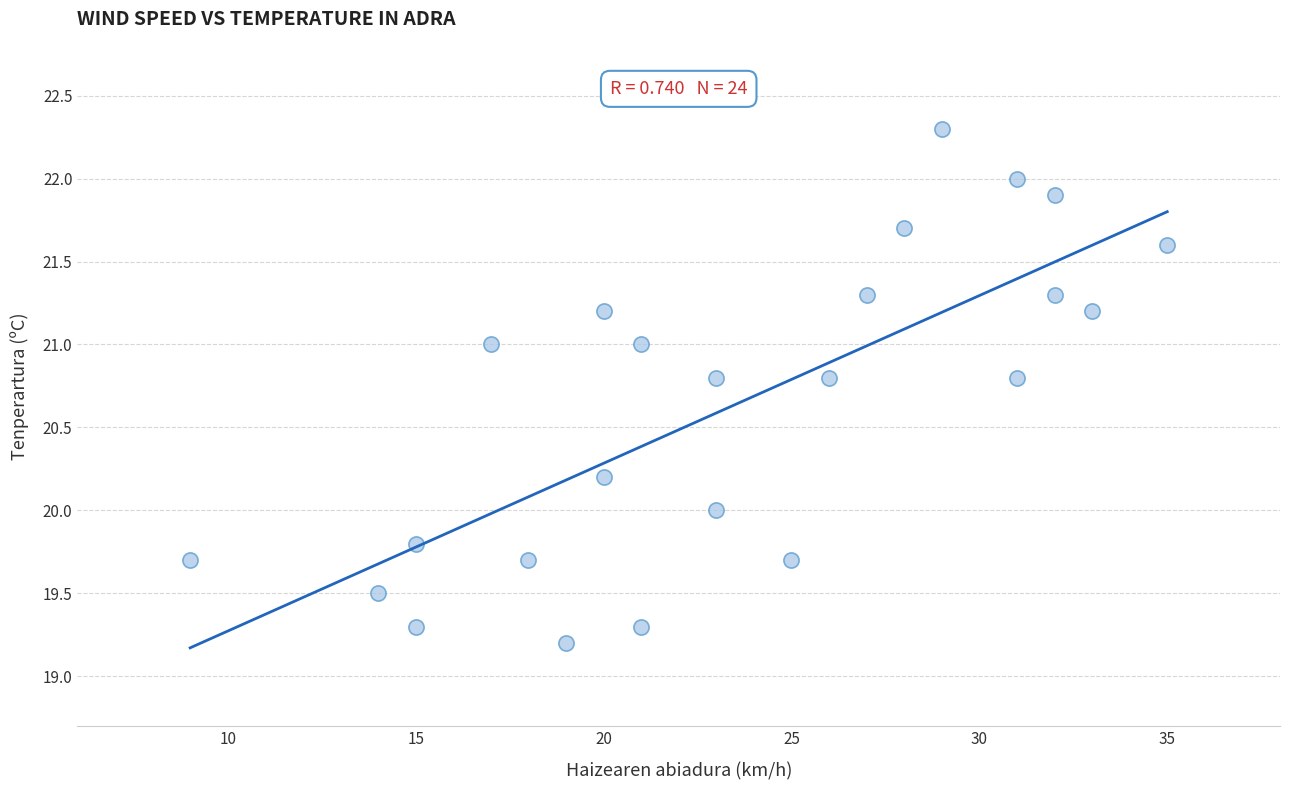

What is the range of X values (max minus min)?

26.0